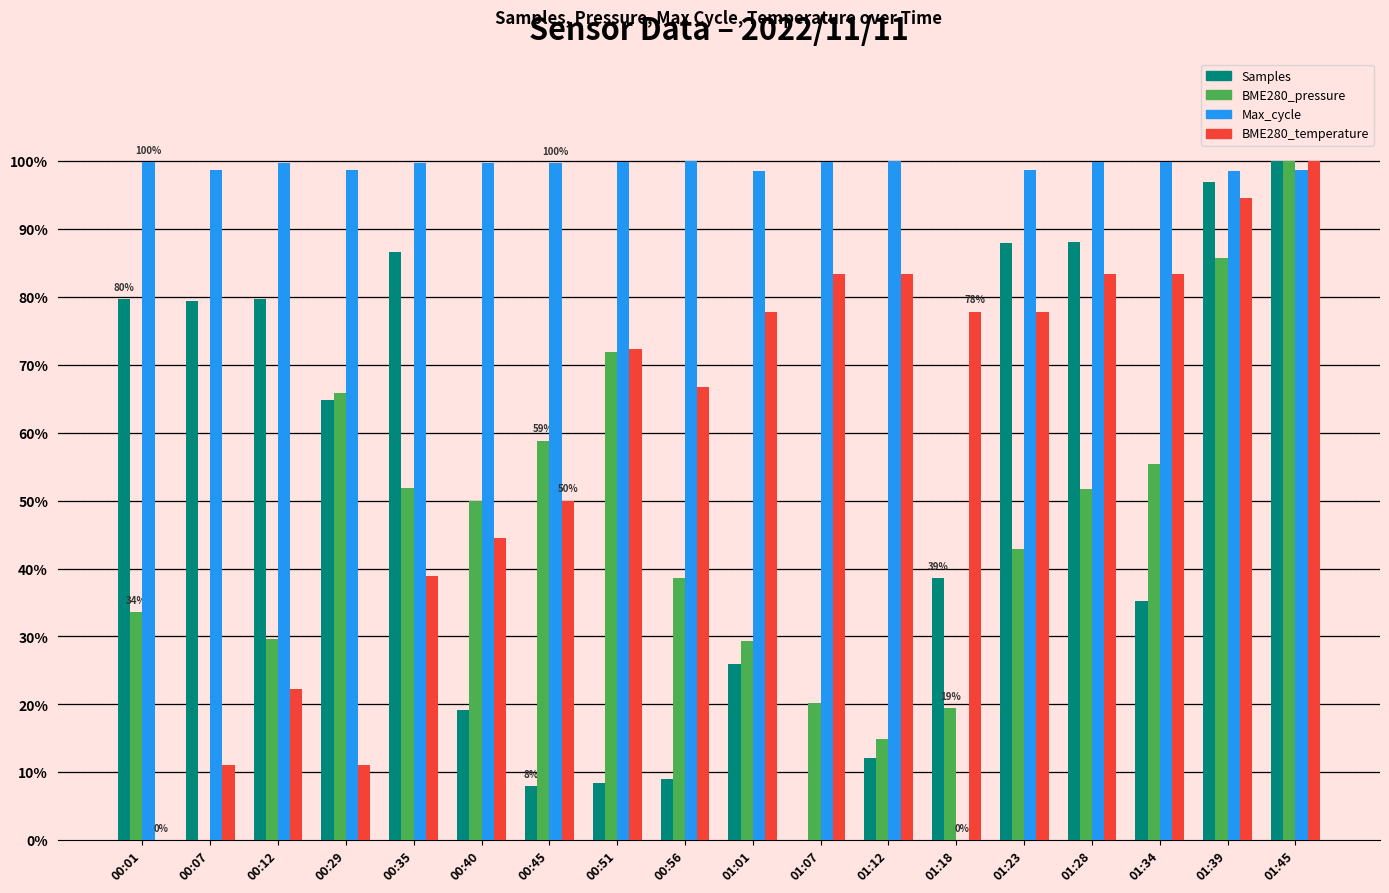

What is the total value across all series at 01:39?

375.5